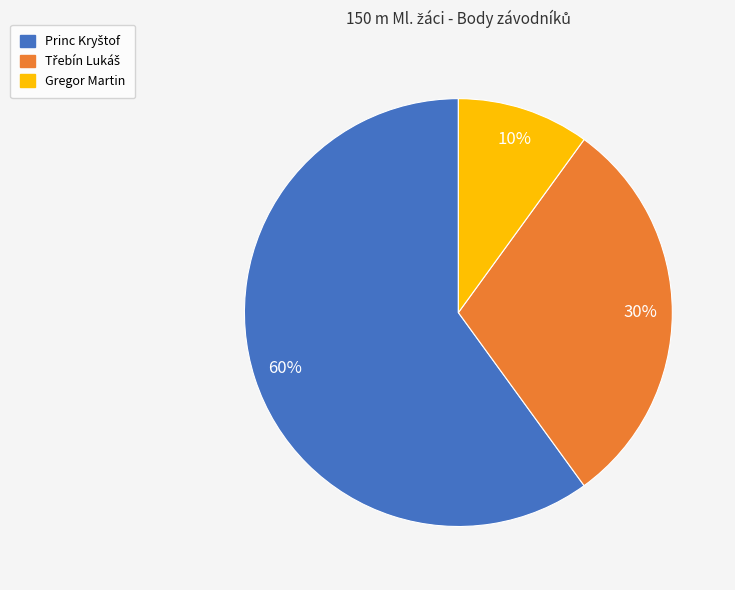

True or false: Gregor Martin accounts for 10% of the total.

True